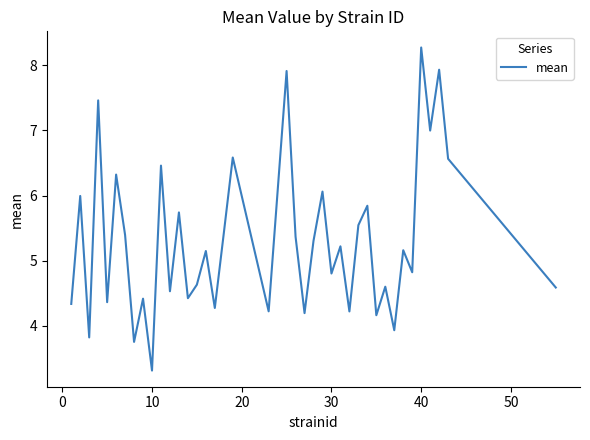

What is the difference between the maximum and minimum values?

5.0